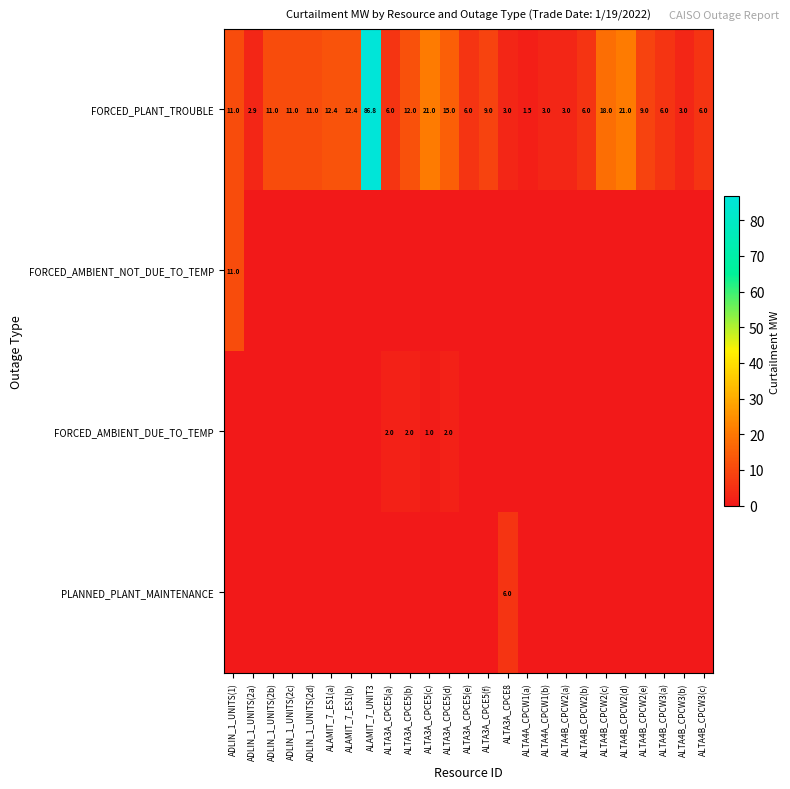

True or false: FORCED_PLANT_TROUBLE has a value of 5.3 at ALTA3A_CPCE8.

False